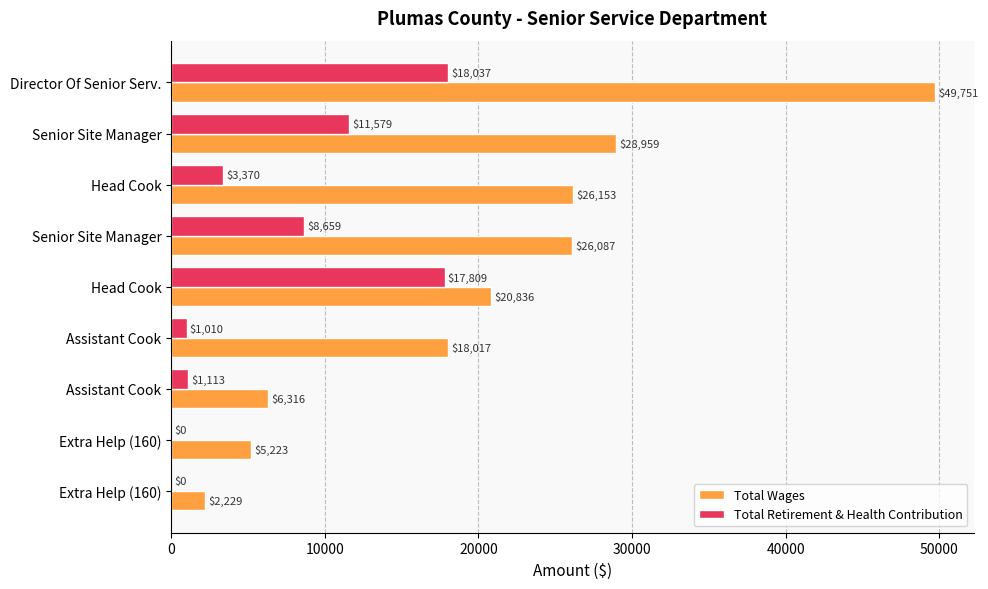

How many series are shown in this chart?

2